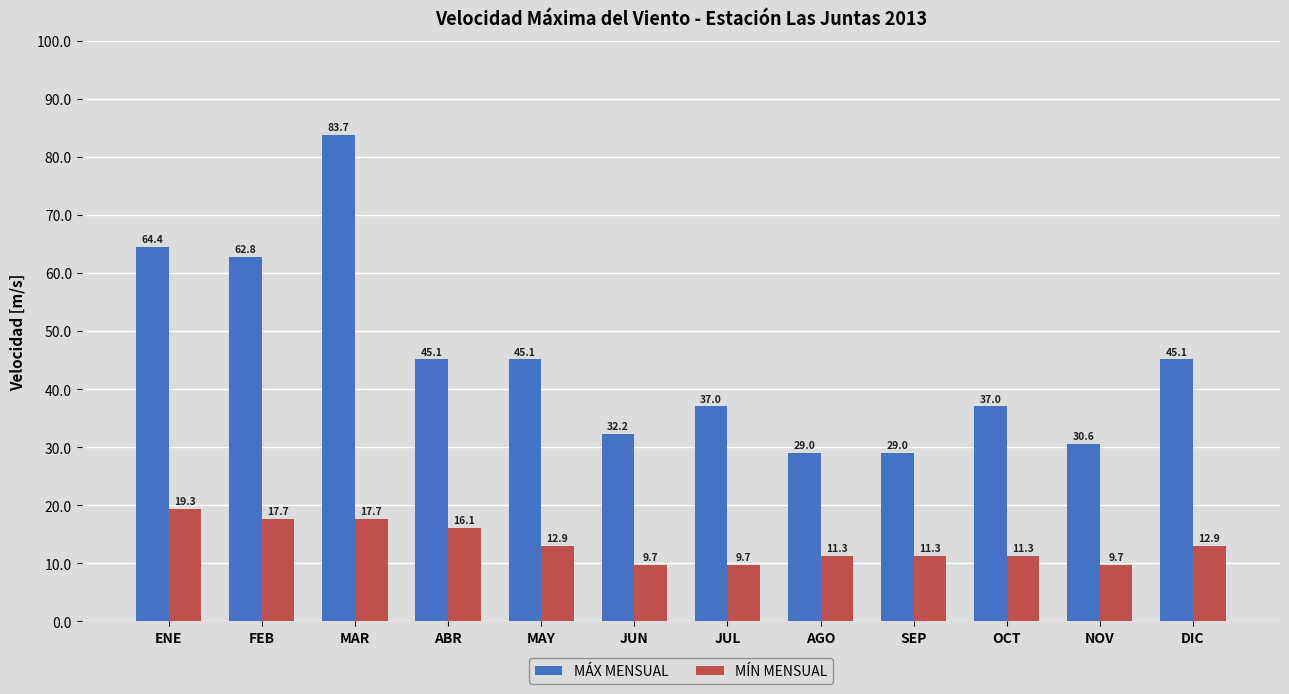

What is the spread (max minus min) of values at FEB?

45.1